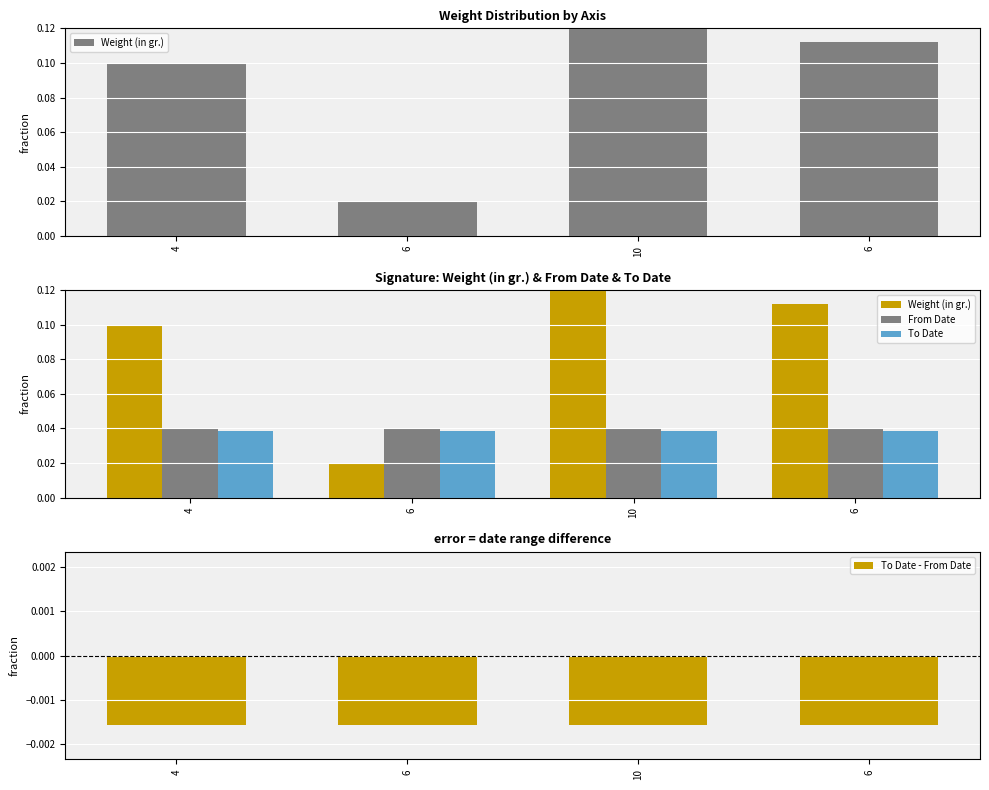

Which series has the largest range (max minus min)?

Weight (in gr.)